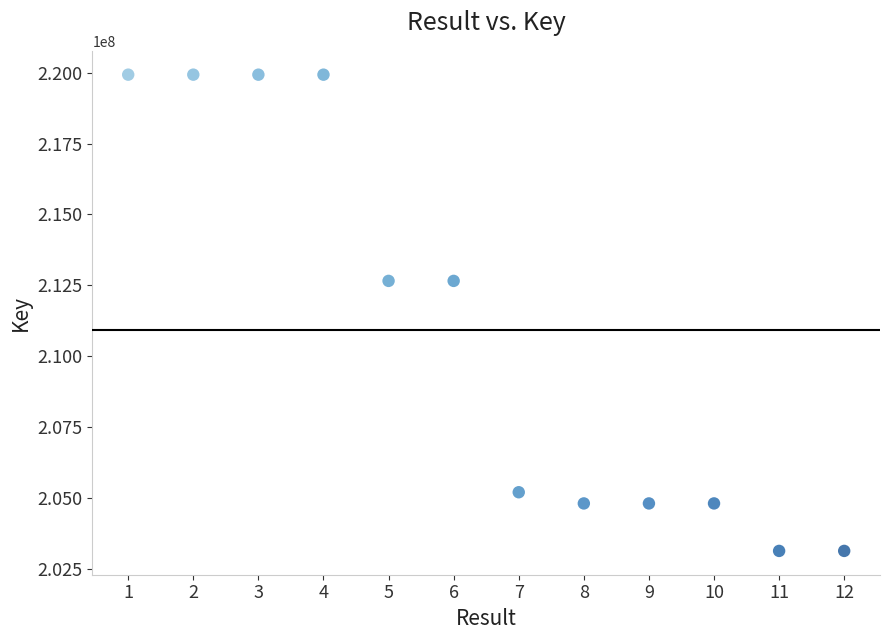

What is the range of Y values (max minus min)?

16809721